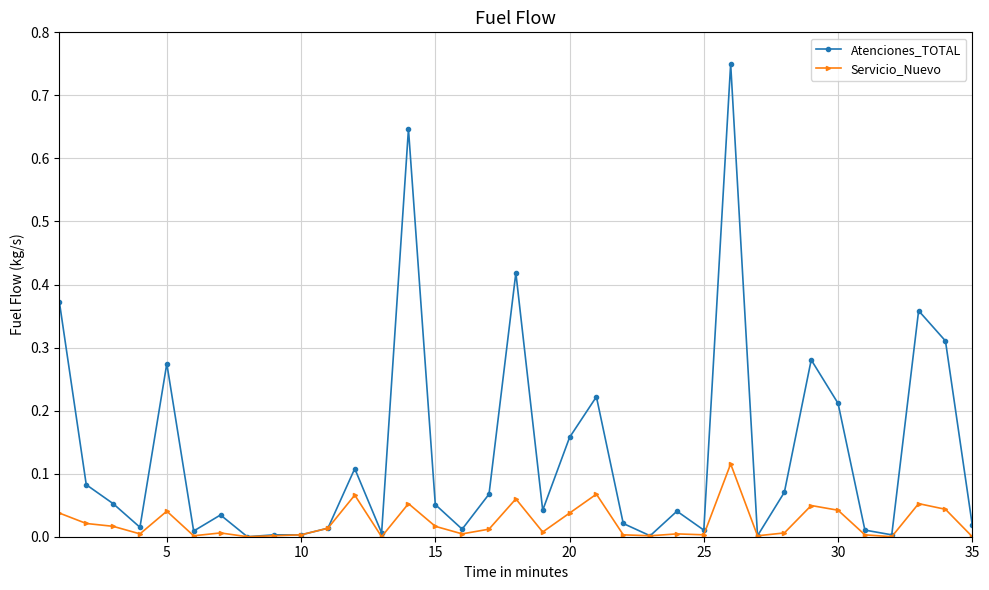

List the series in order of their overall mean, highest first.

Atenciones_TOTAL, Servicio_Nuevo